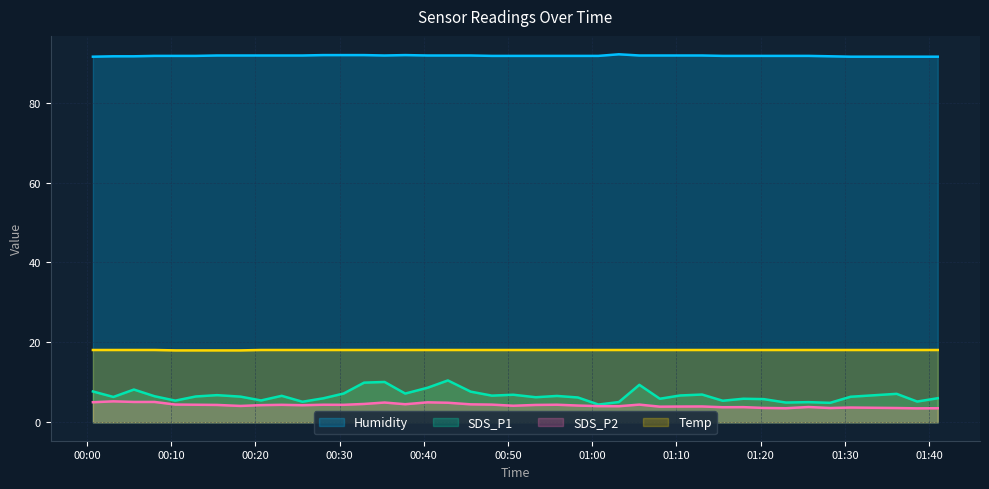

True or false: SDS_P2 and SDS_P1 cross at least once.

False